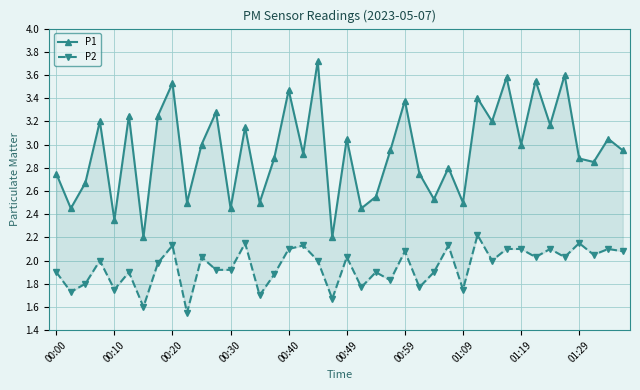

How many values in the P2 series are below 2?

19